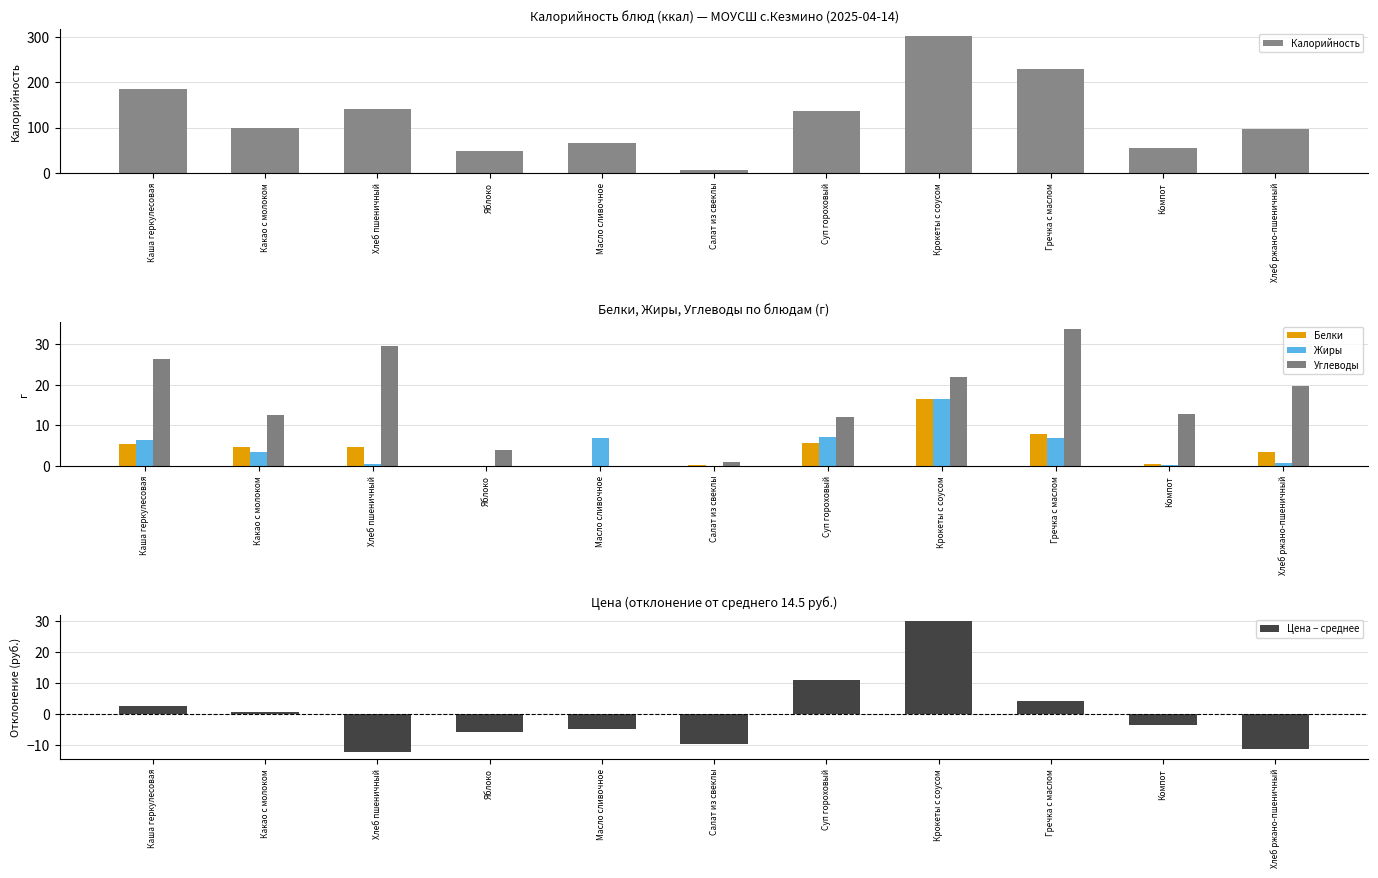

What is the approximate value of Белки at Компот?

0.5